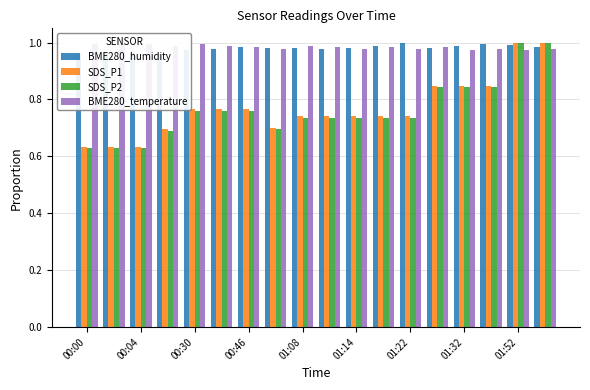

Rank the series at 00:46 from lowest to highest value.

SDS_P2, SDS_P1, BME280_humidity, BME280_temperature